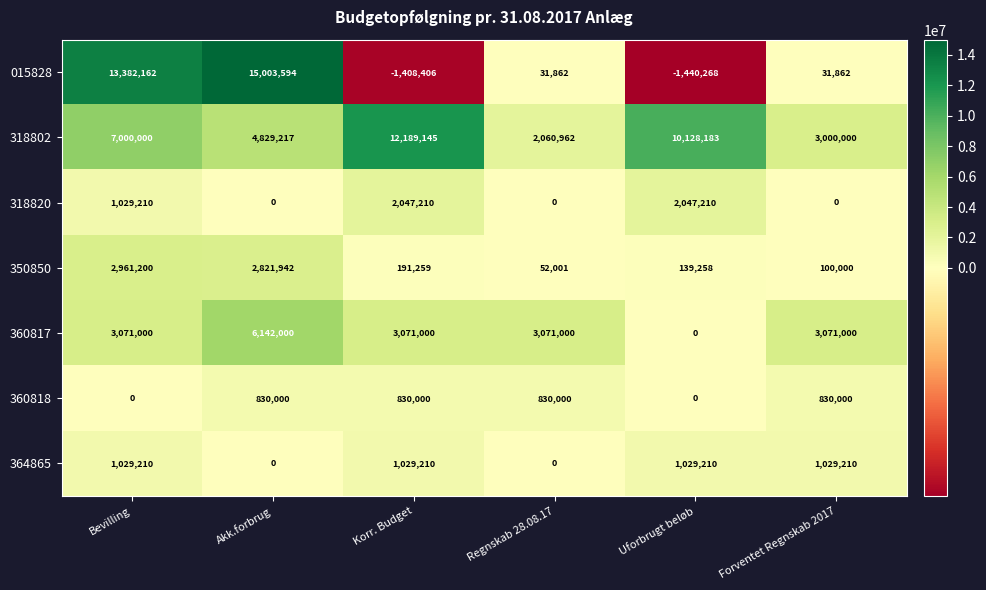

What is the total value across all series at Akk.forbrug?

29626753